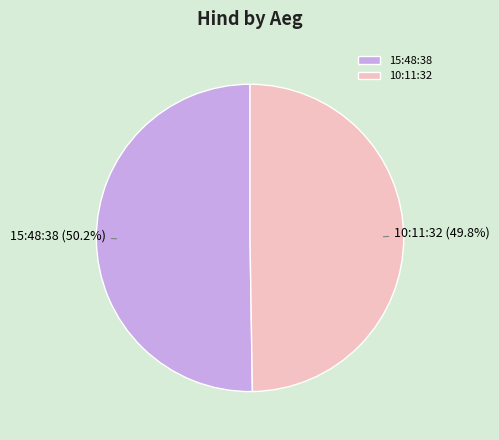

Count the number of slices in the pie.

2